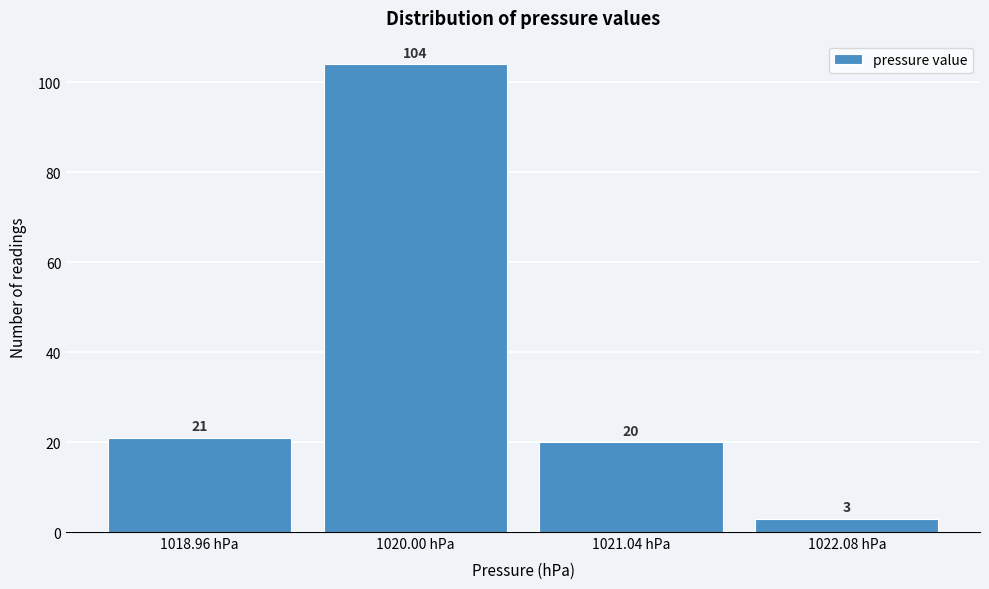

Over which range of the x-axis is the bar tallest?

1019.50 to 1020.54